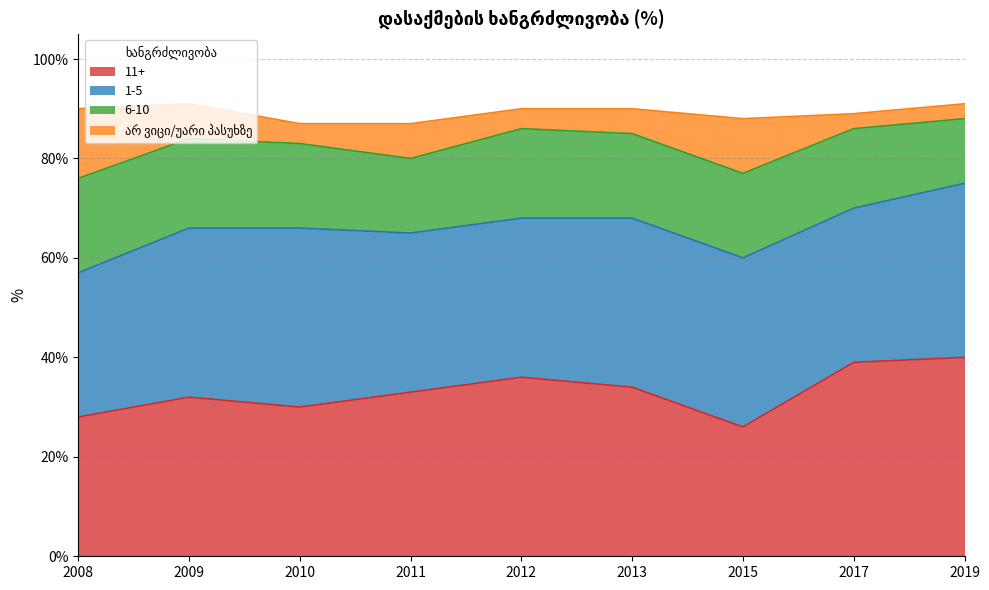

What is the average value of the არ ვიცი/უარი პასუხზე series?

6